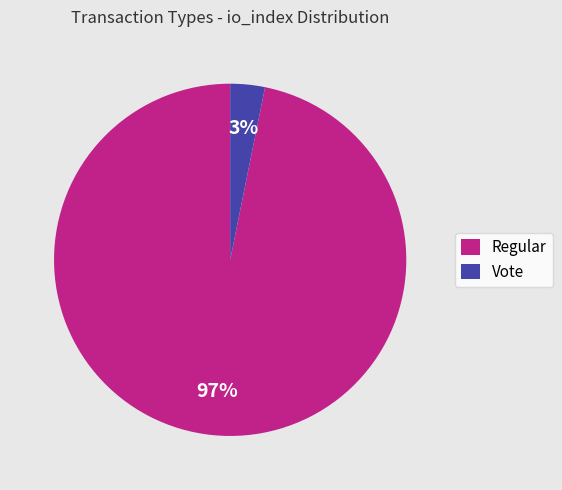

Which category has the biggest portion of the pie?

Regular